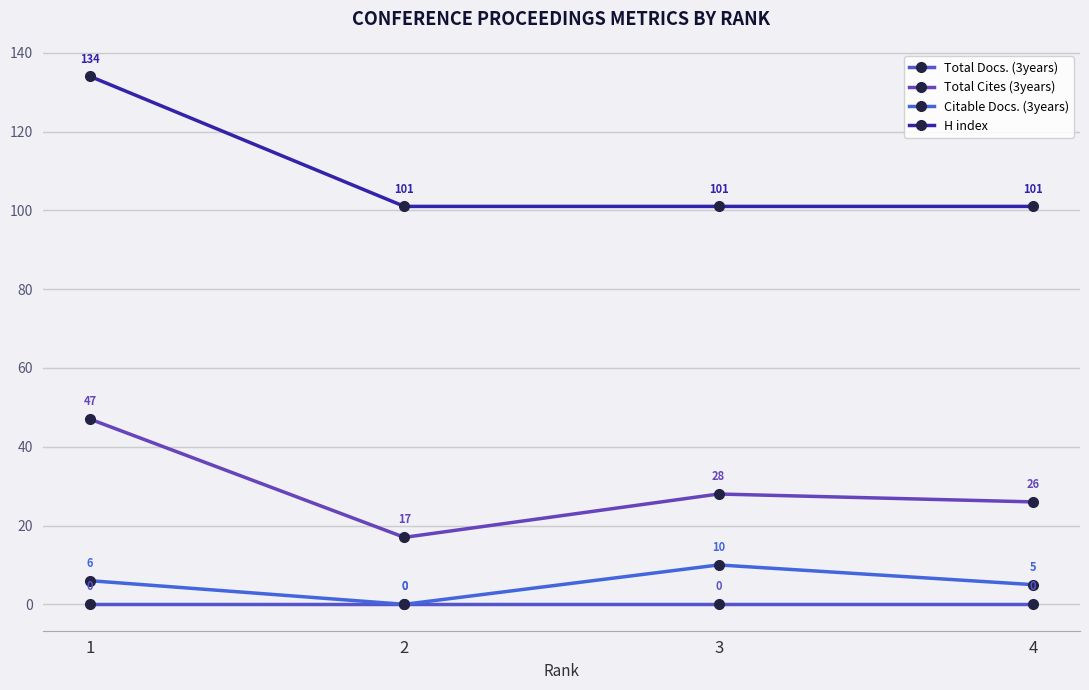

At 2, list the series in order from smallest to largest.

Total Docs. (3years), Citable Docs. (3years), Total Cites (3years), H index